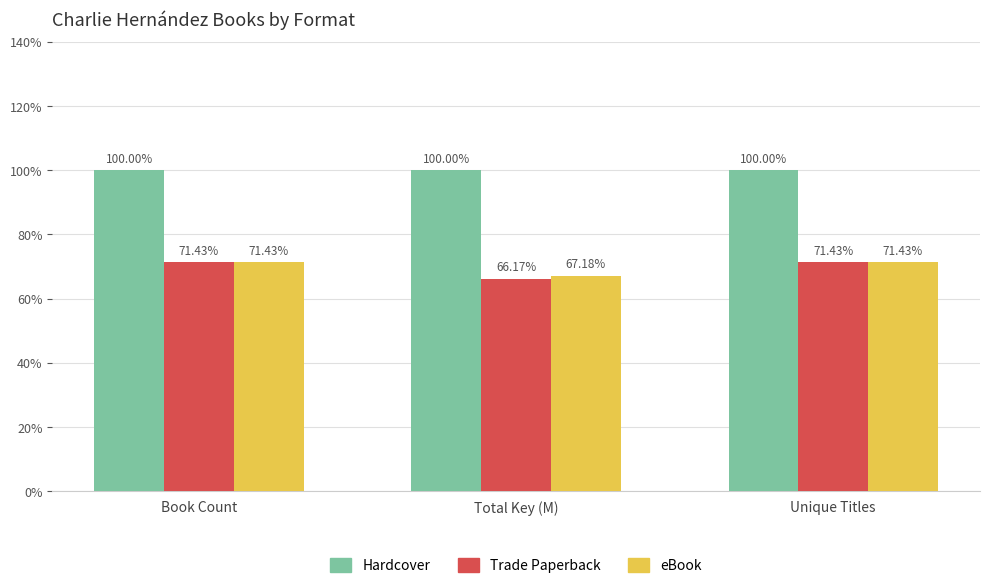

How many values in the eBook series exceed 71?

2